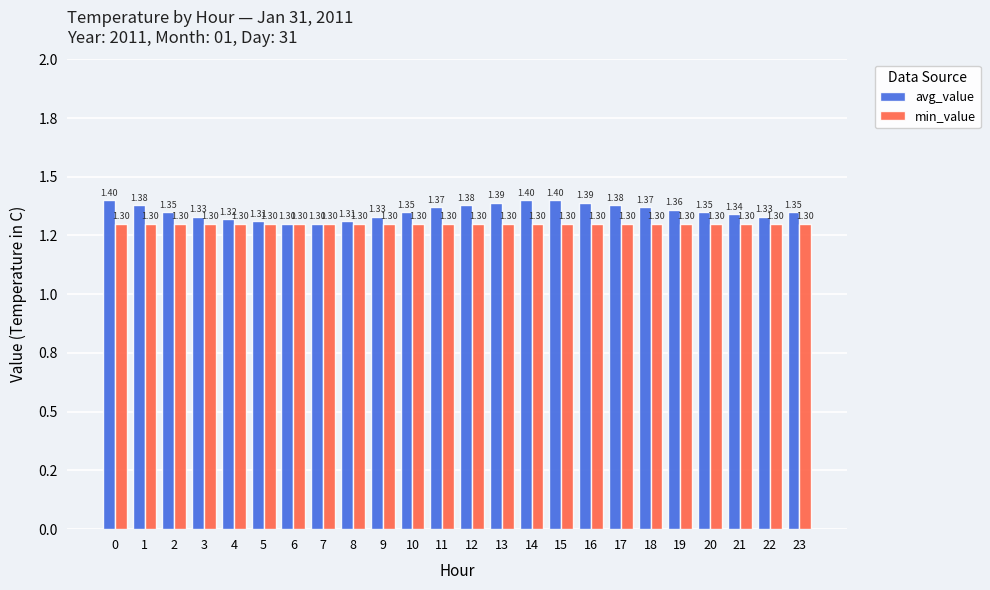

Does the chart contain stacked bars?

No